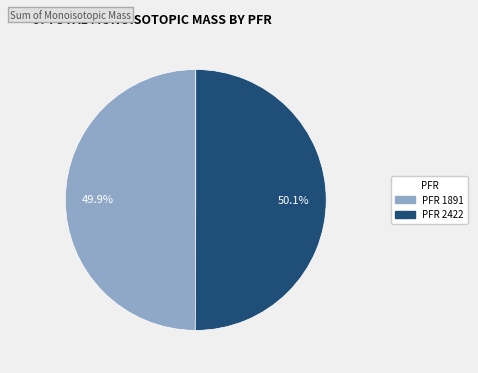

Is there any slice that represents more than half of the pie?

Yes